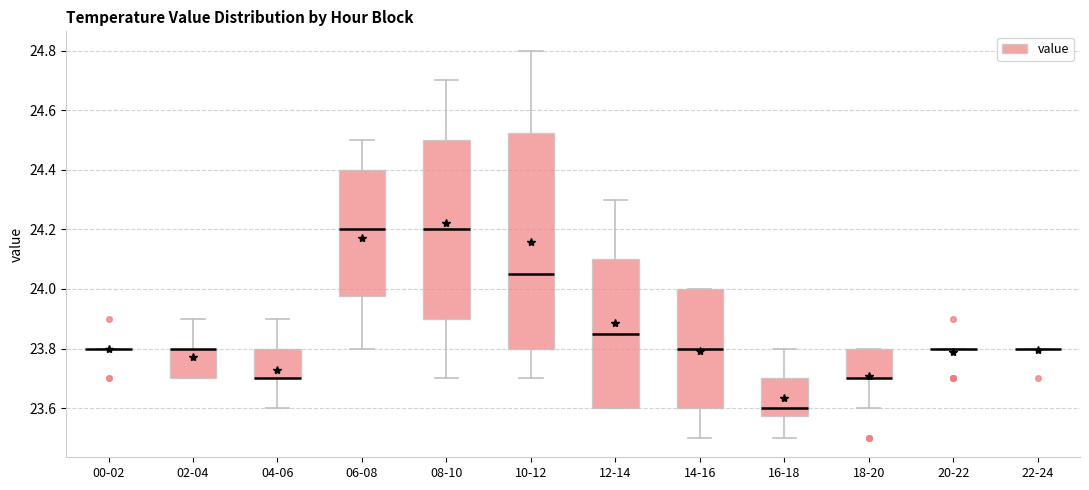

Reading left to right, transcribe this box plot: for each box, give where its median line is, the range the box spans, and where its two whiskers end, as read against the y-axis. The values are not printed on the chart, so give them approximately, as read against the axis.

00-02: box collapsed to a line at 23.80, whiskers 23.80 to 23.80
02-04: median 23.80 (drawn on the box's upper edge), box 23.70 to 23.80, whiskers 23.70 to 23.90
04-06: median 23.70 (drawn on the box's lower edge), box 23.70 to 23.80, whiskers 23.60 to 23.90
06-08: median 24.20, box 23.98 to 24.40, whiskers 23.80 to 24.50
08-10: median 24.20, box 23.90 to 24.50, whiskers 23.70 to 24.70
10-12: median 24.06, box 23.80 to 24.52, whiskers 23.70 to 24.80
12-14: median 23.86, box 23.60 to 24.10, whiskers 23.60 to 24.30
14-16: median 23.80, box 23.60 to 24.00, whiskers 23.50 to 24.00
16-18: median 23.60, box 23.58 to 23.70, whiskers 23.50 to 23.80
18-20: median 23.70 (drawn on the box's lower edge), box 23.70 to 23.80, whiskers 23.60 to 23.80
20-22: box collapsed to a line at 23.80, whiskers 23.80 to 23.80
22-24: box collapsed to a line at 23.80, whiskers 23.80 to 23.80